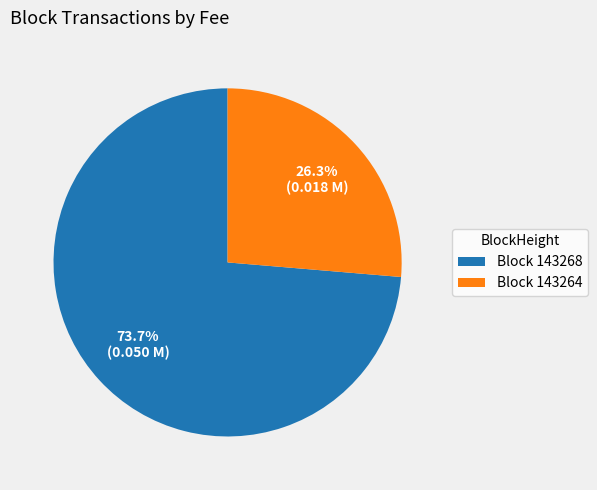

How many segments does this pie chart have?

2